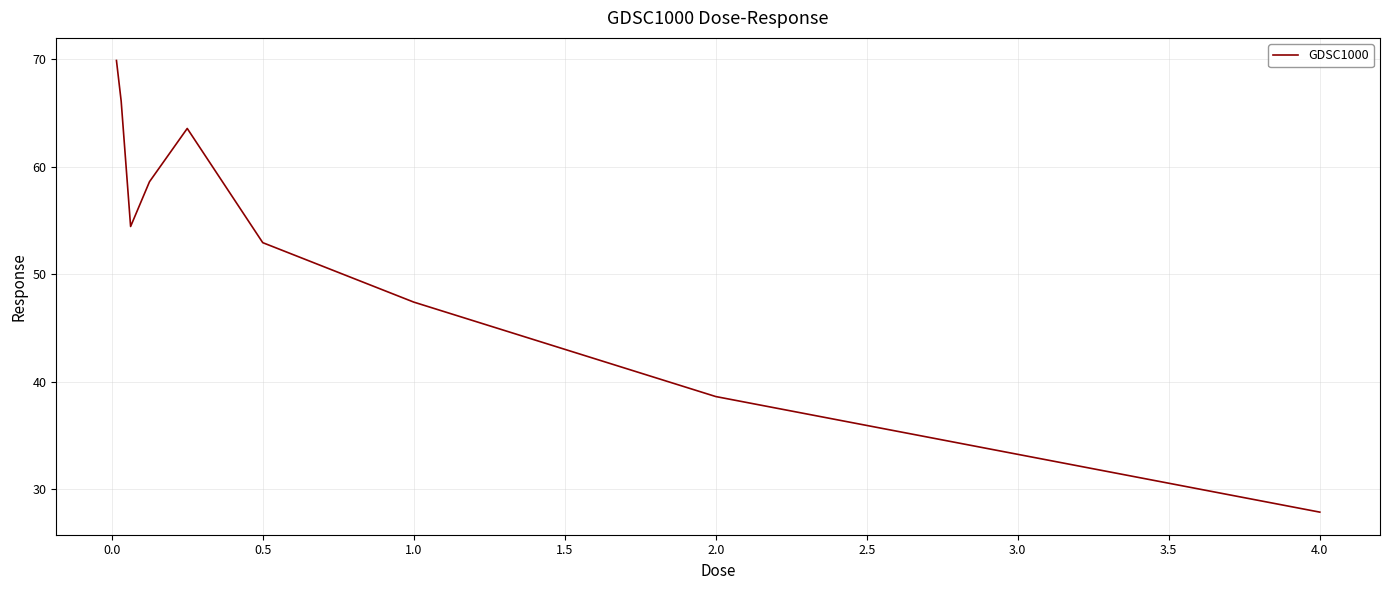

What is the smallest value displayed?

27.9